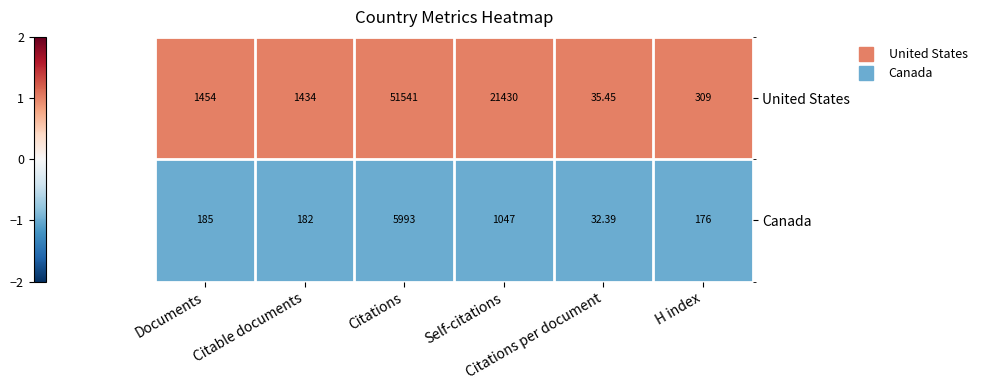

Which series has the largest range (max minus min)?

United States